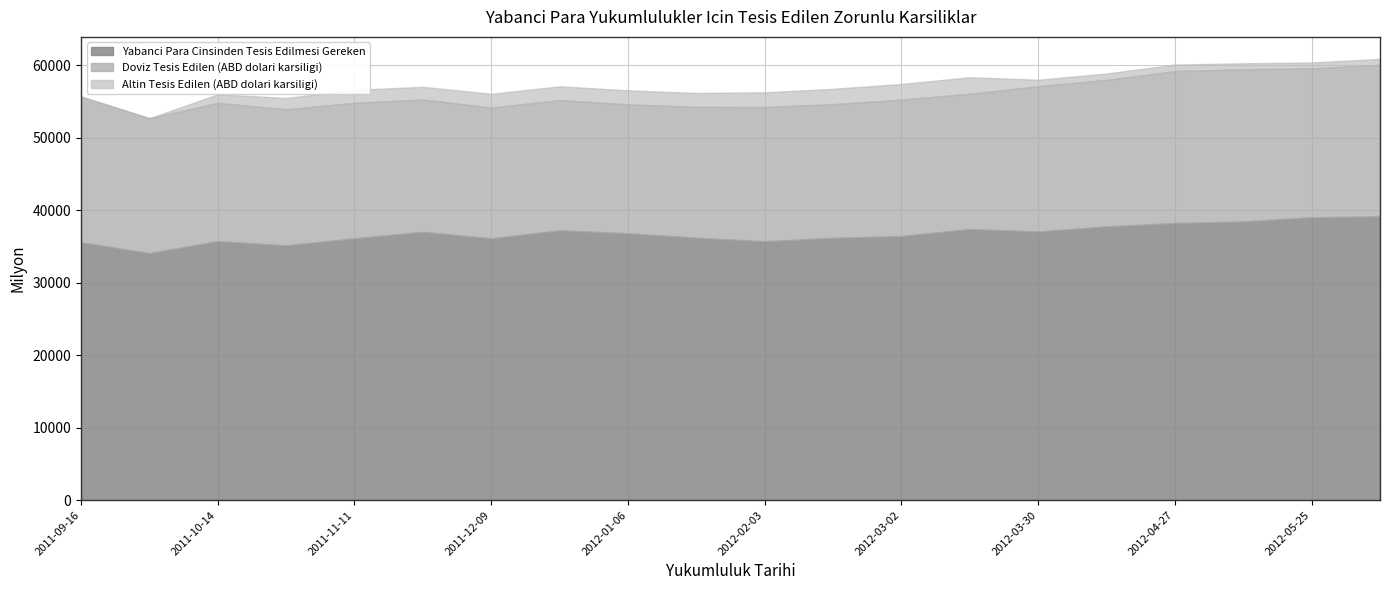

Between 2011-11-11 and 2012-01-06, which is larger?

2012-01-06